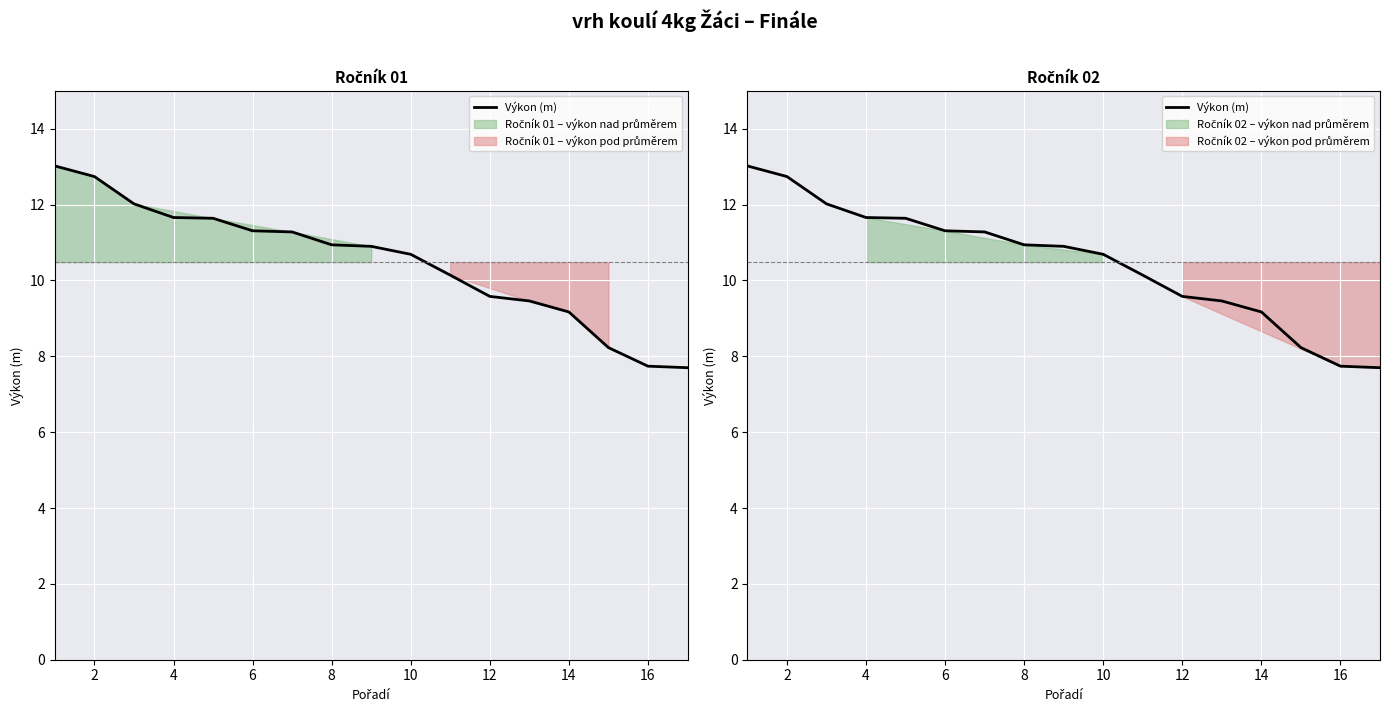

Reading left to right, what are all the values shown in this chart?

13.0	12.7	12.0	11.7	11.6	11.3	11.3	10.9	10.9	10.7	10.1	9.6	9.5	9.2	8.2	7.7	7.7